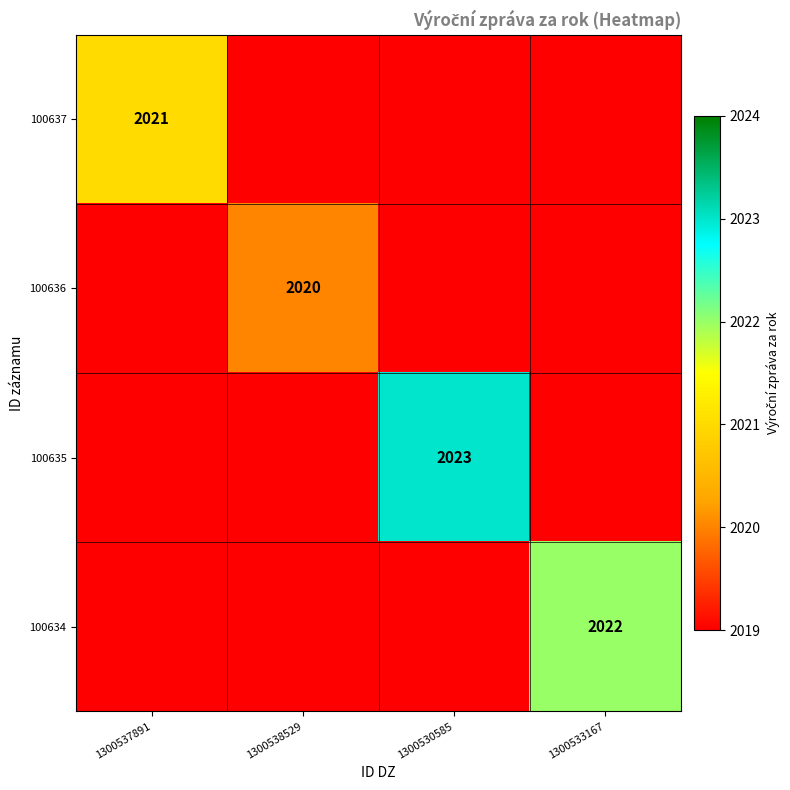

Which category has the highest value across all series?

1300530585